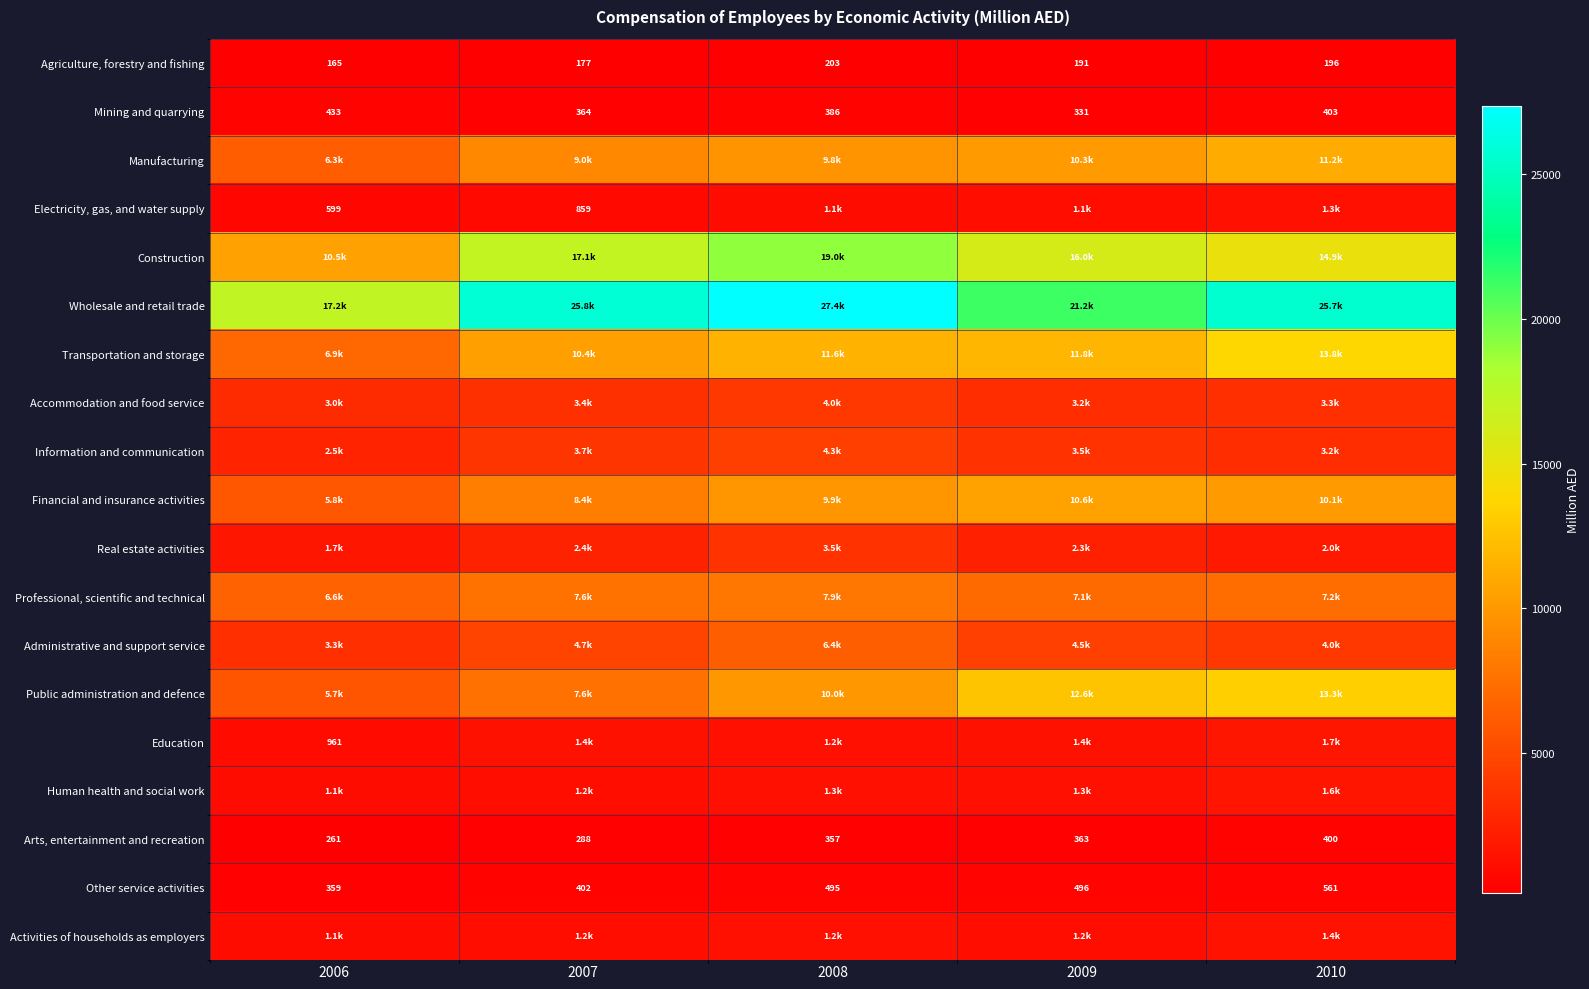

Is the value of Other service activities at 2007 greater than the value of Agriculture, forestry and fishing at 2007?

Yes